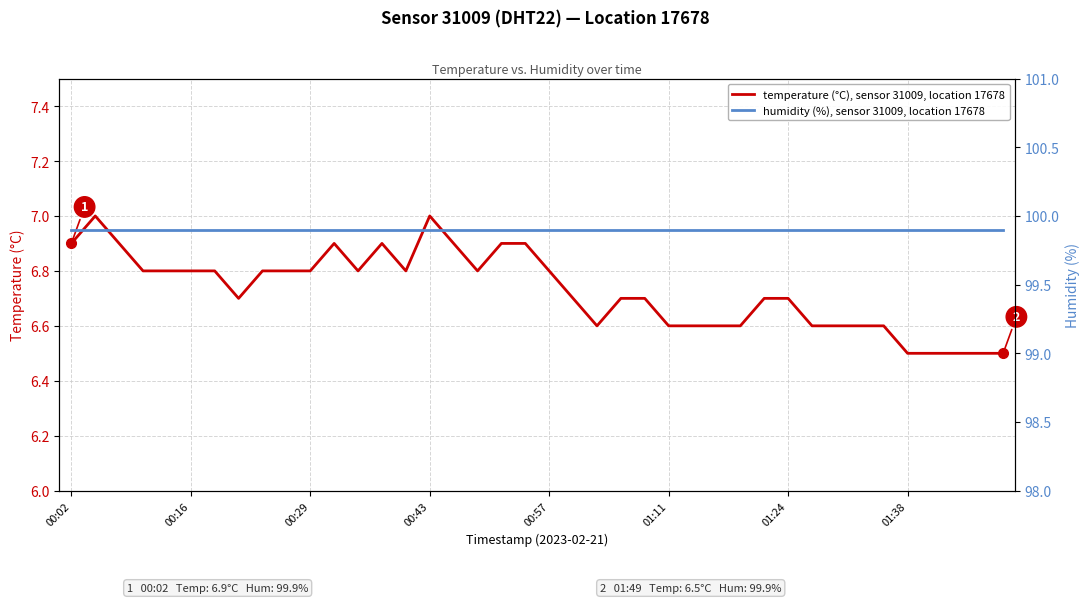

Which series has the largest total across all categories?

humidity (%), sensor 31009, location 17678